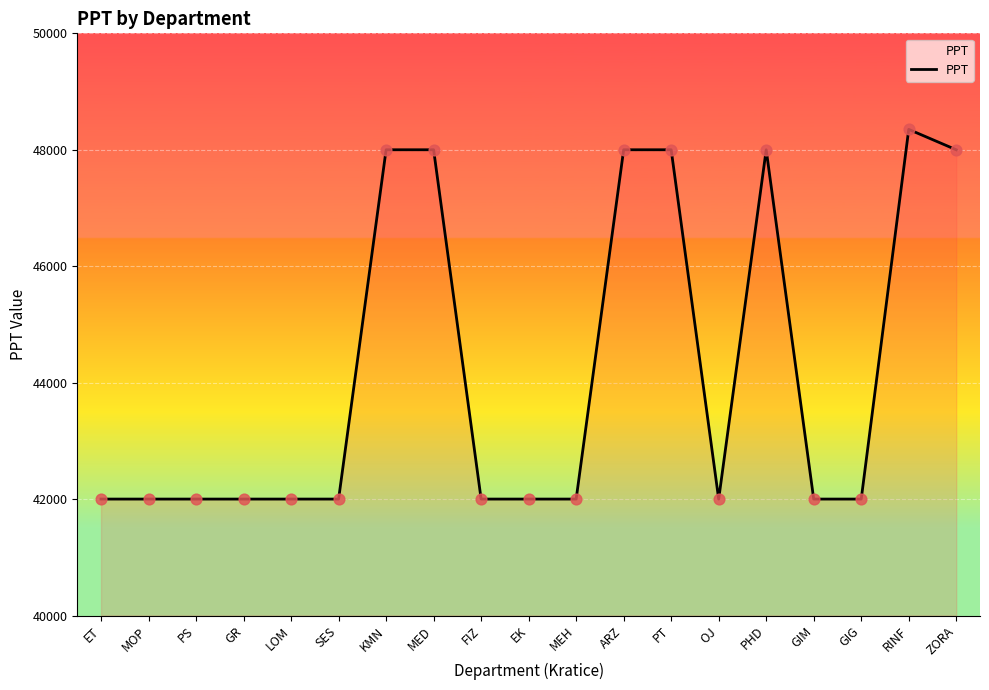

Between ARZ and ET, which is larger?

ARZ